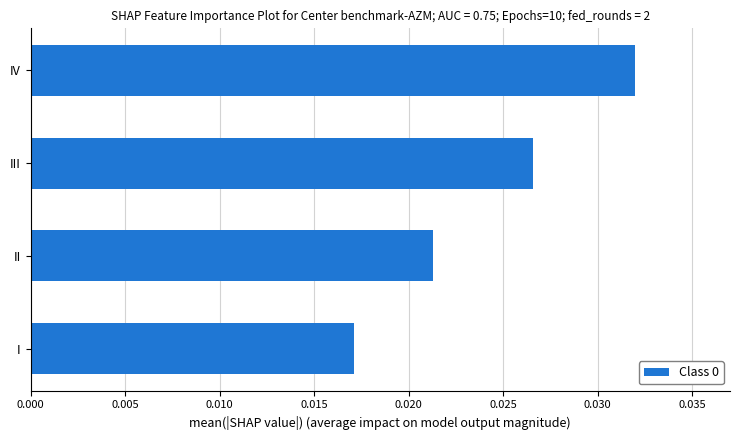

List the labels in order of value, smallest first.

I, II, III, IV